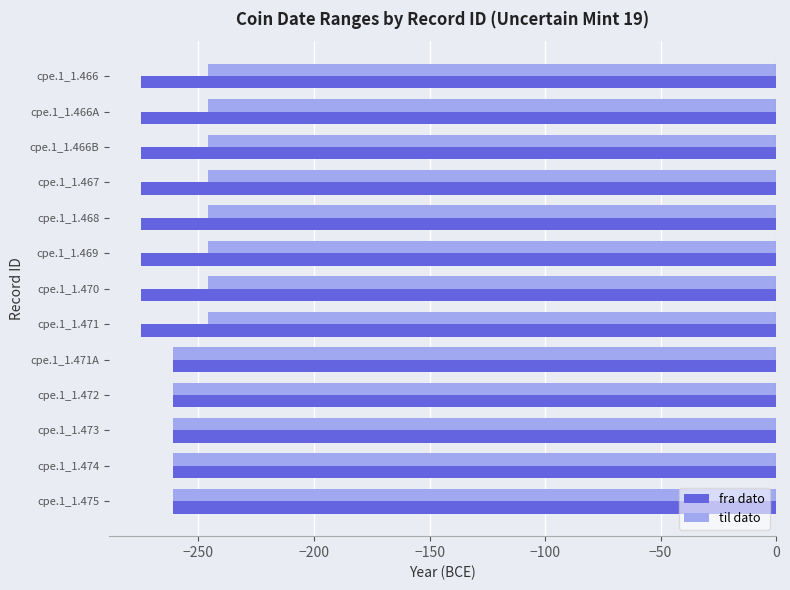

What are all the series names shown in the legend?

fra dato, til dato